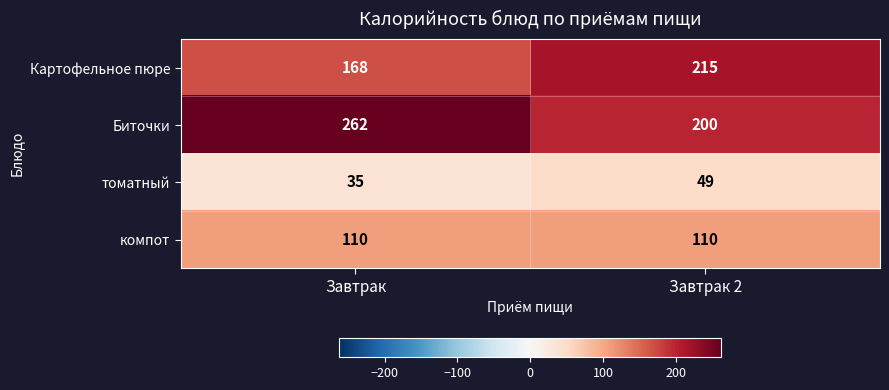

What is the greatest value displayed?

262